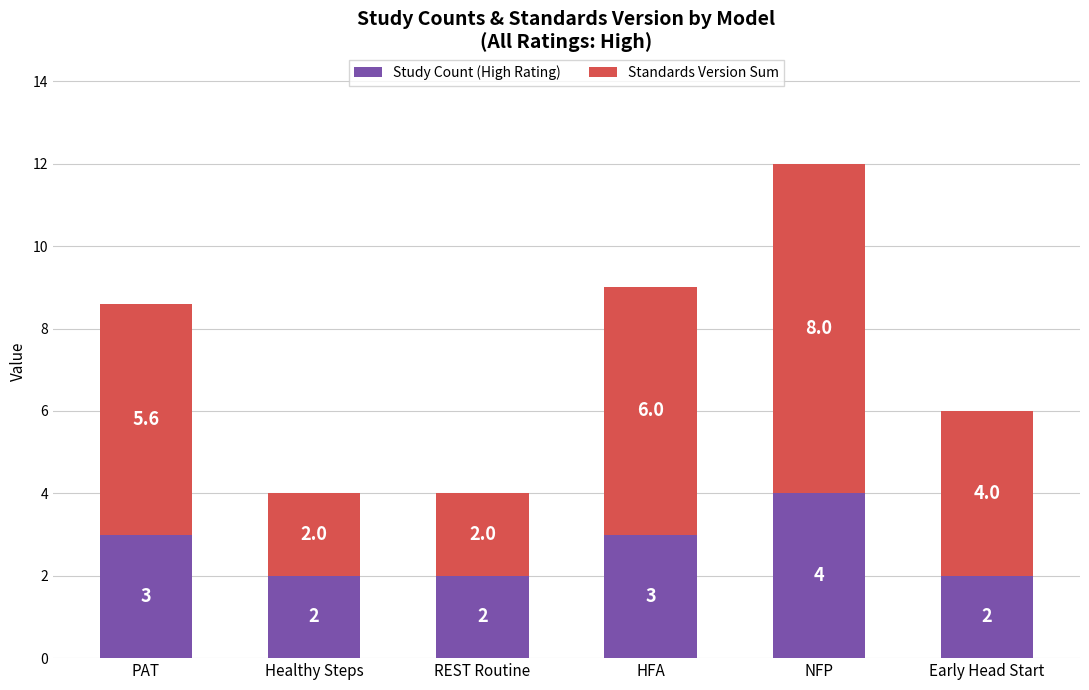

At which category is the sum across all series the highest?

NFP